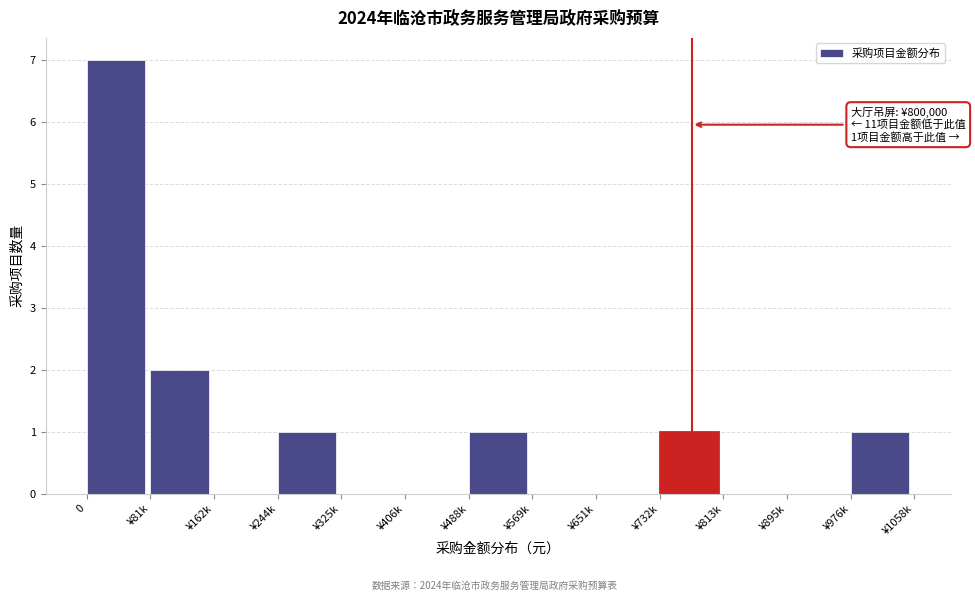

Reading left to right, what are all the values shown in this chart?

0=7	¥81k=2	¥162k=0	¥244k=1	¥325k=0	¥406k=0	¥488k=1	¥569k=0	¥651k=0	¥732k=1	¥813k=0	¥895k=0	¥976k=1